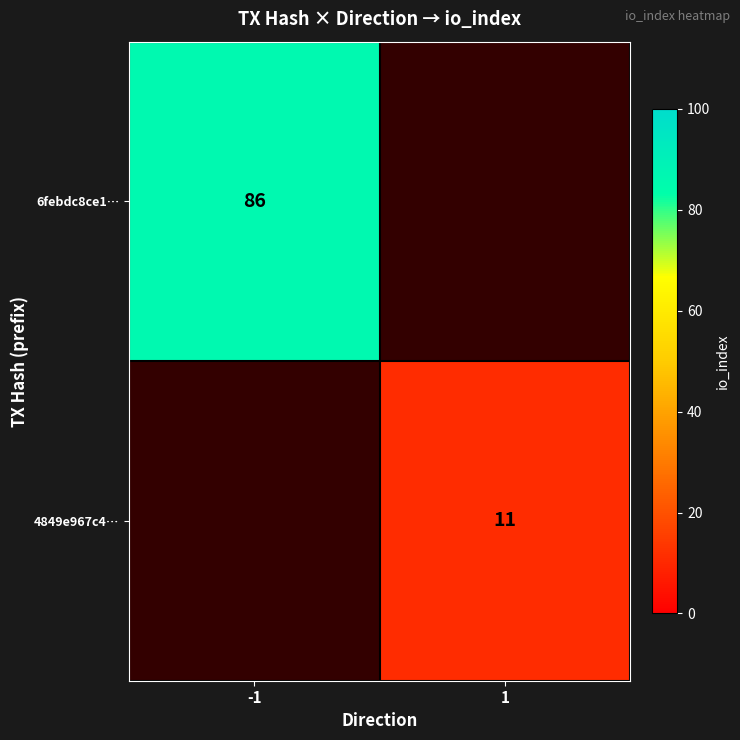

The 4849e967c4… series shows 11 at 1. True or false?

True